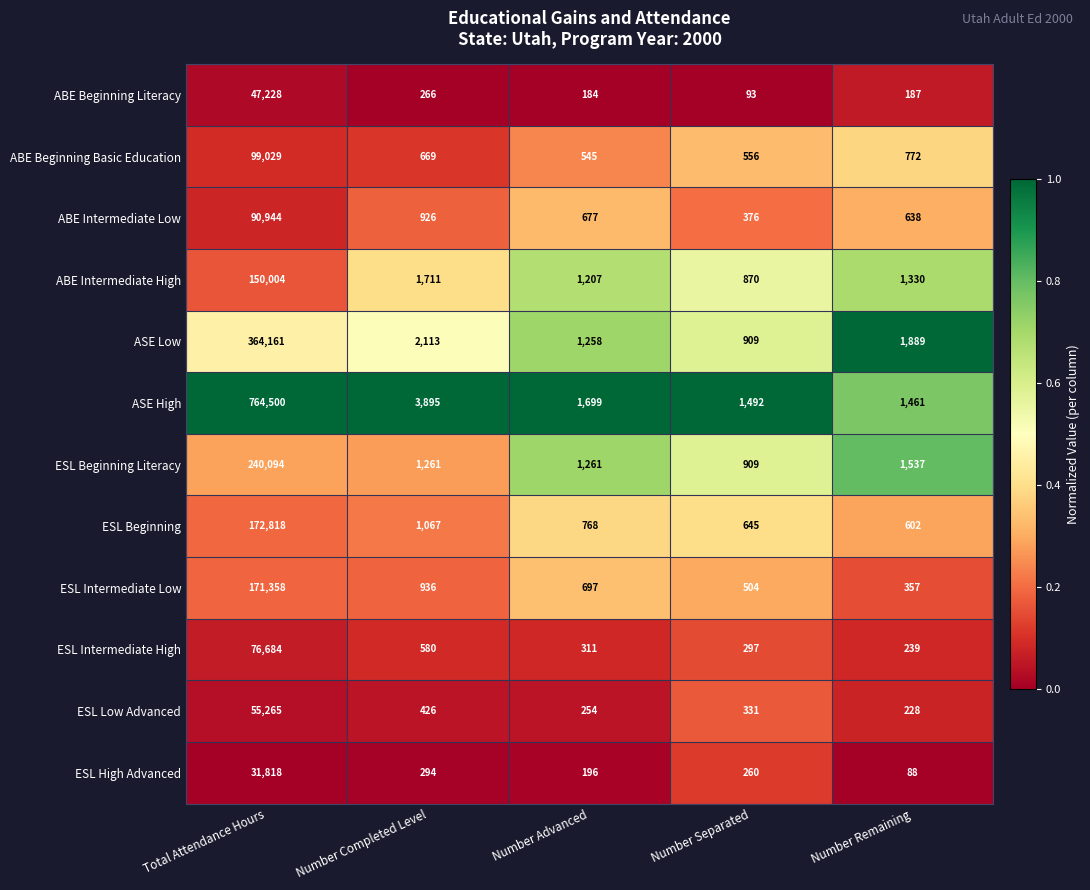

What is the spread (max minus min) of values at Number Separated?

1399